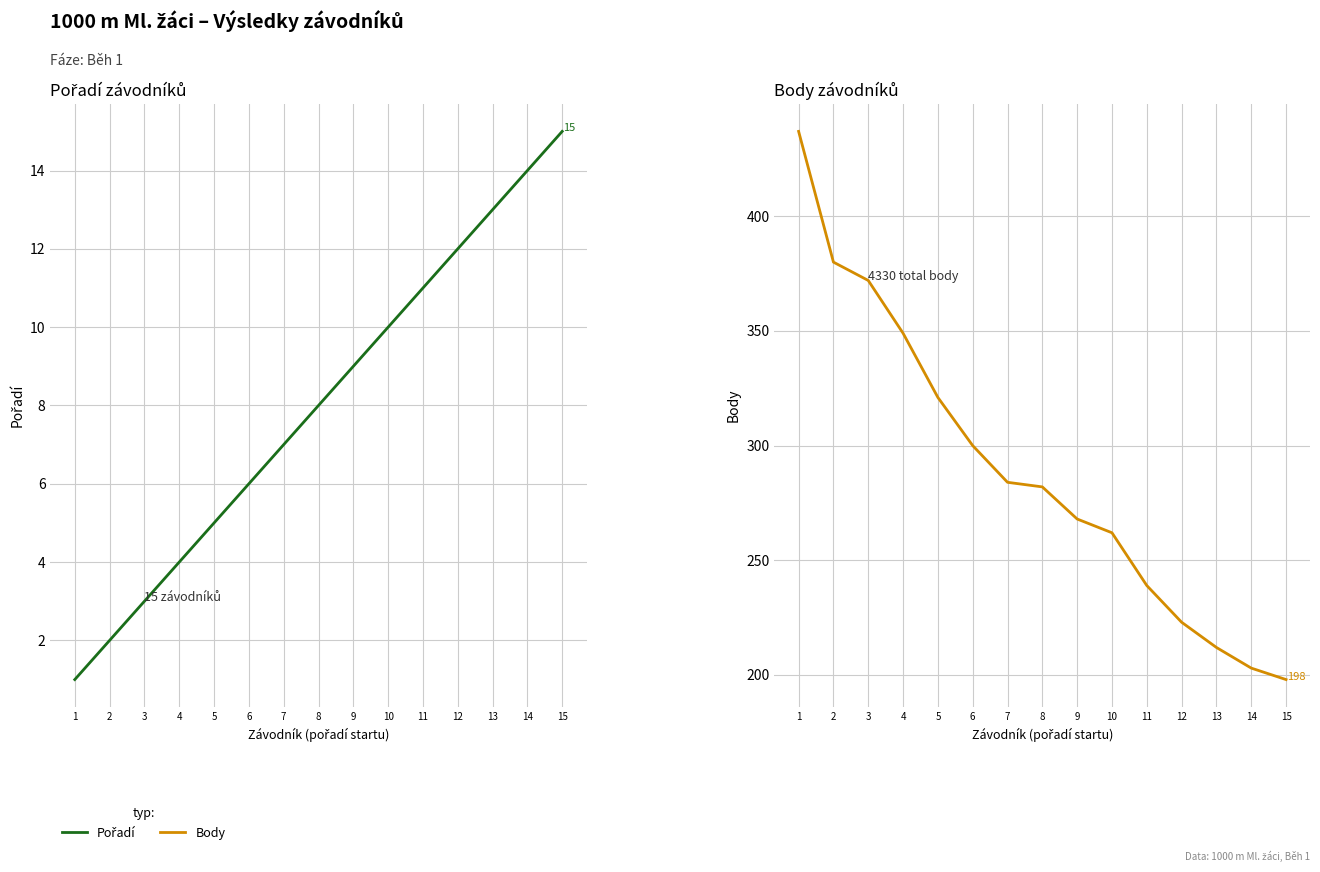

True or false: Pořadí and Body intersect in this chart.

False